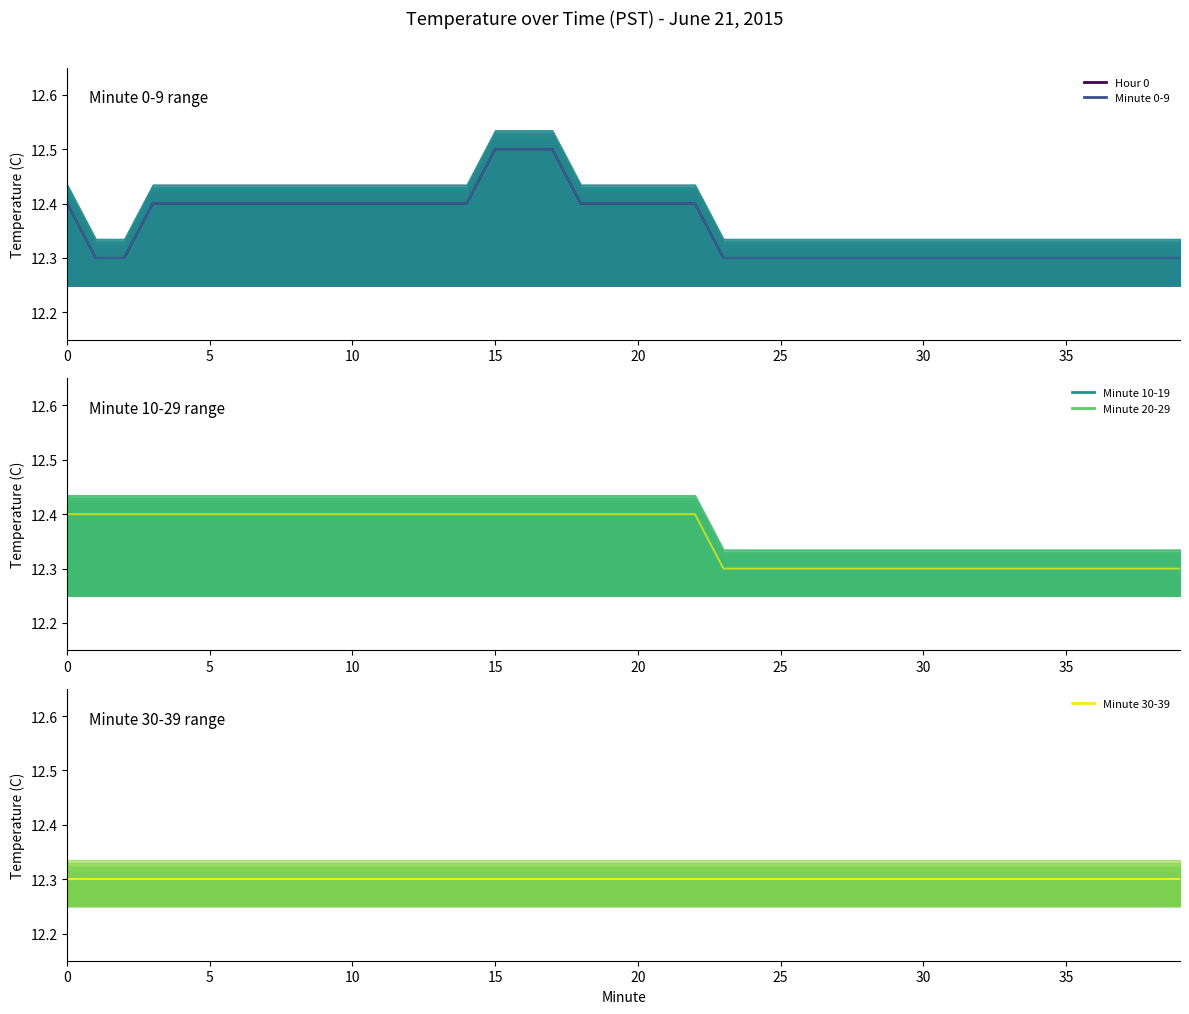

What is the difference between the maximum and minimum values in the Minute 0-9 series?

0.2